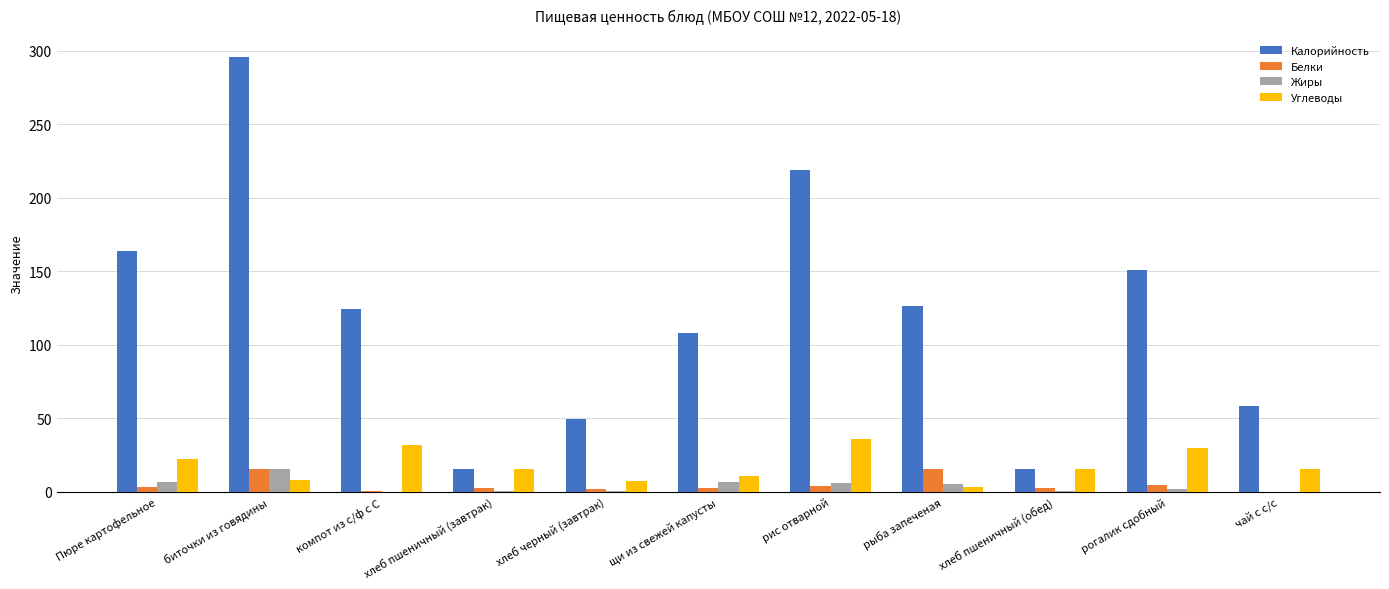

What value does the Калорийность series have at биточки из говядины?

296.0